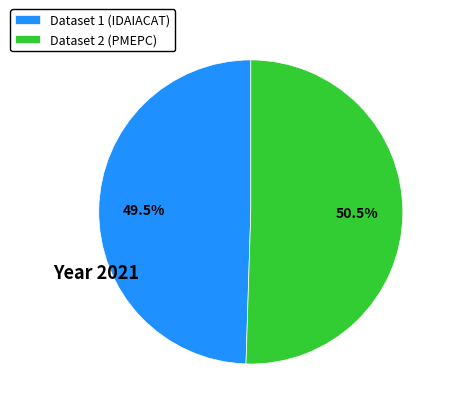

What percentage is NOT represented by Dataset 1 (IDAIACAT)?

50.5%